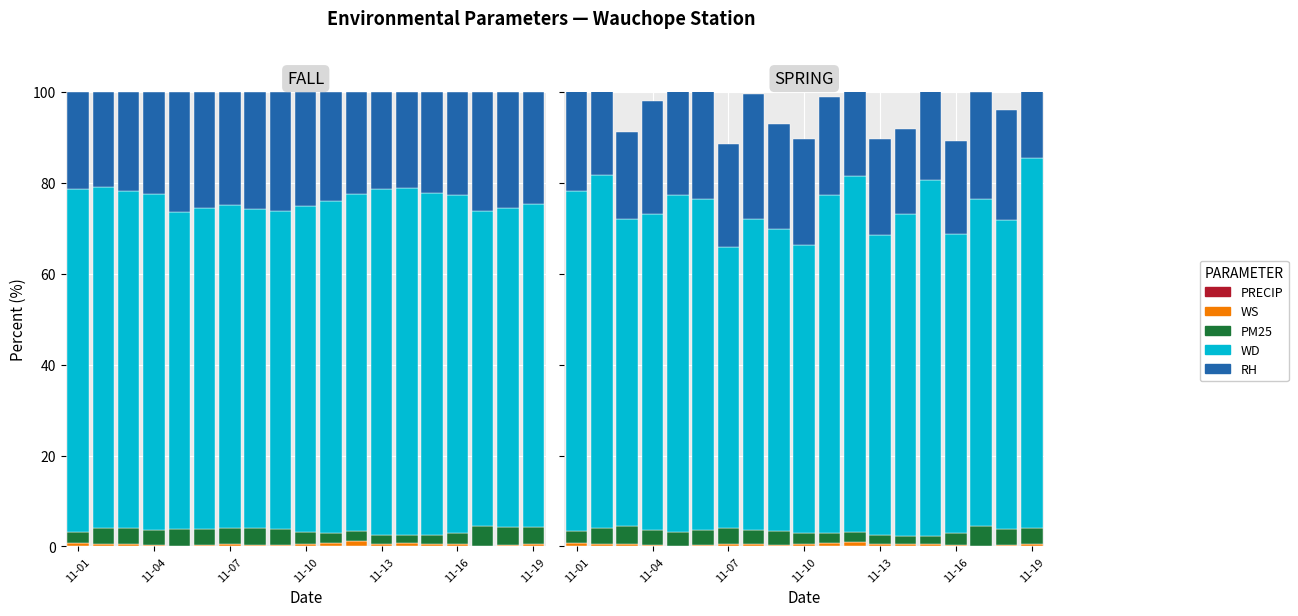

Which series has the largest total across all categories?

WD